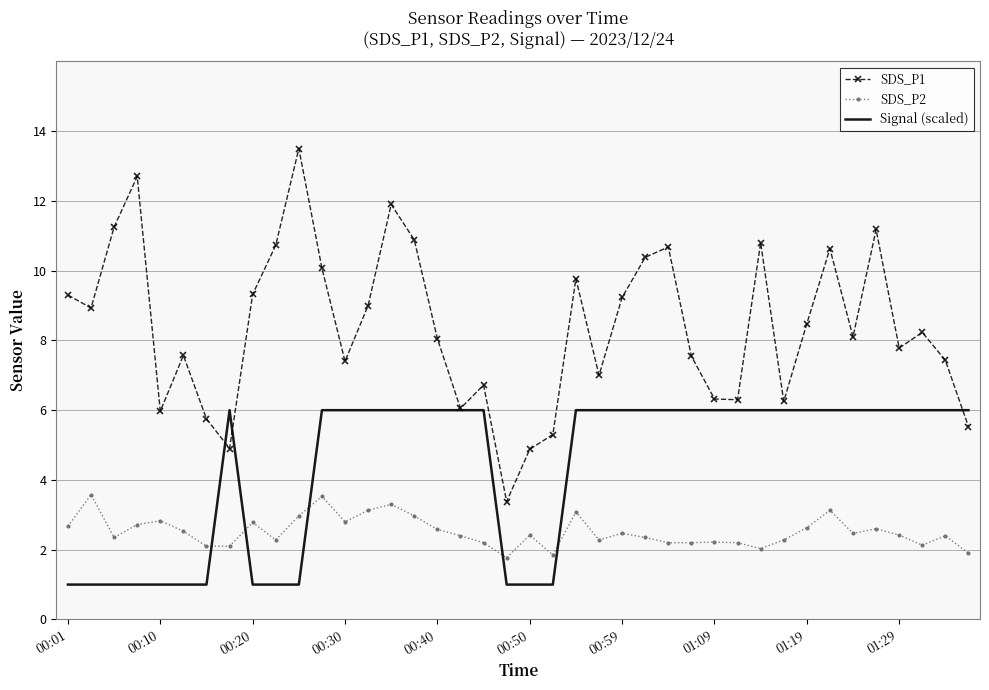

At how many categories does at least one series exceed 1?

40